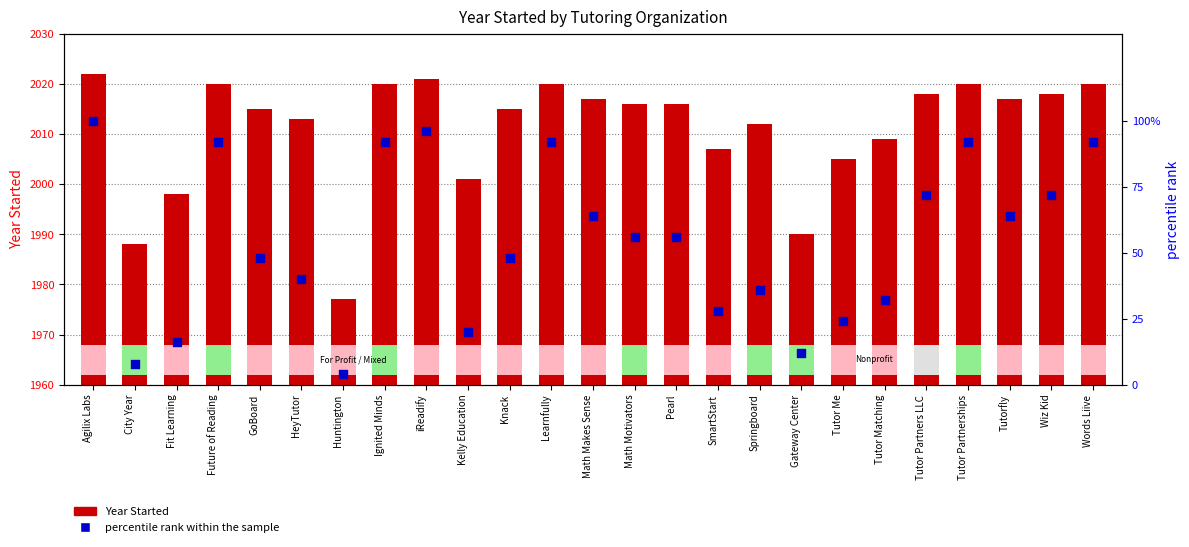

Which series has the largest total across all categories?

Year Started